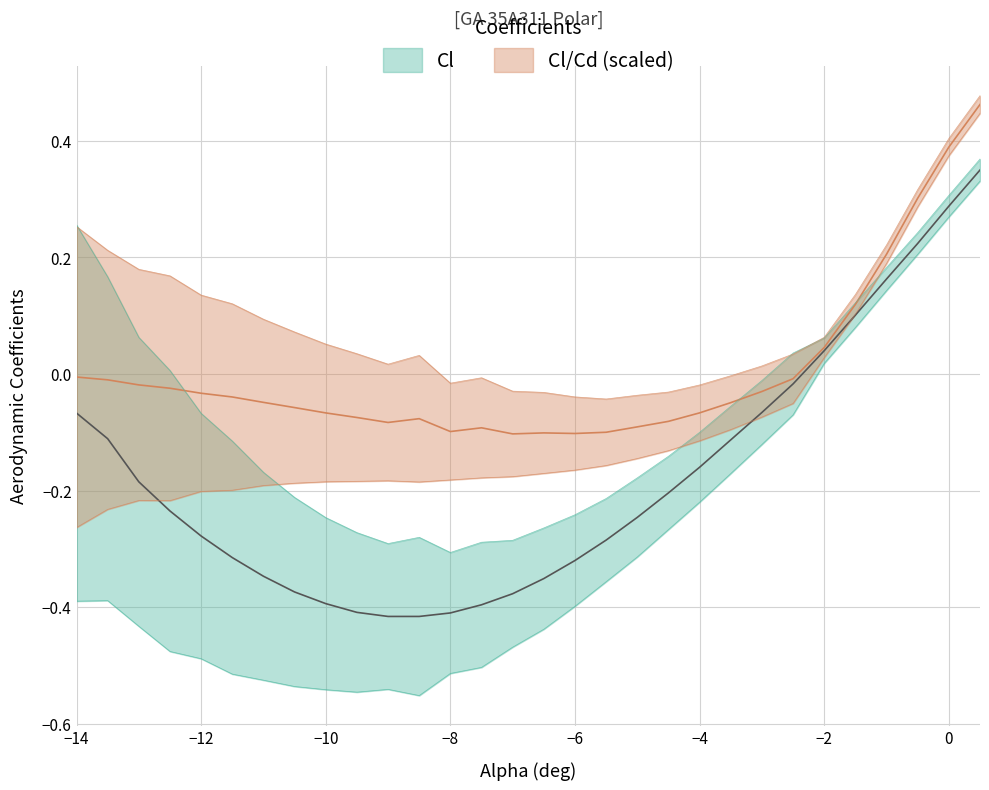

At 0, list the series in order from smallest to largest.

Cl, Cl_over_Cd